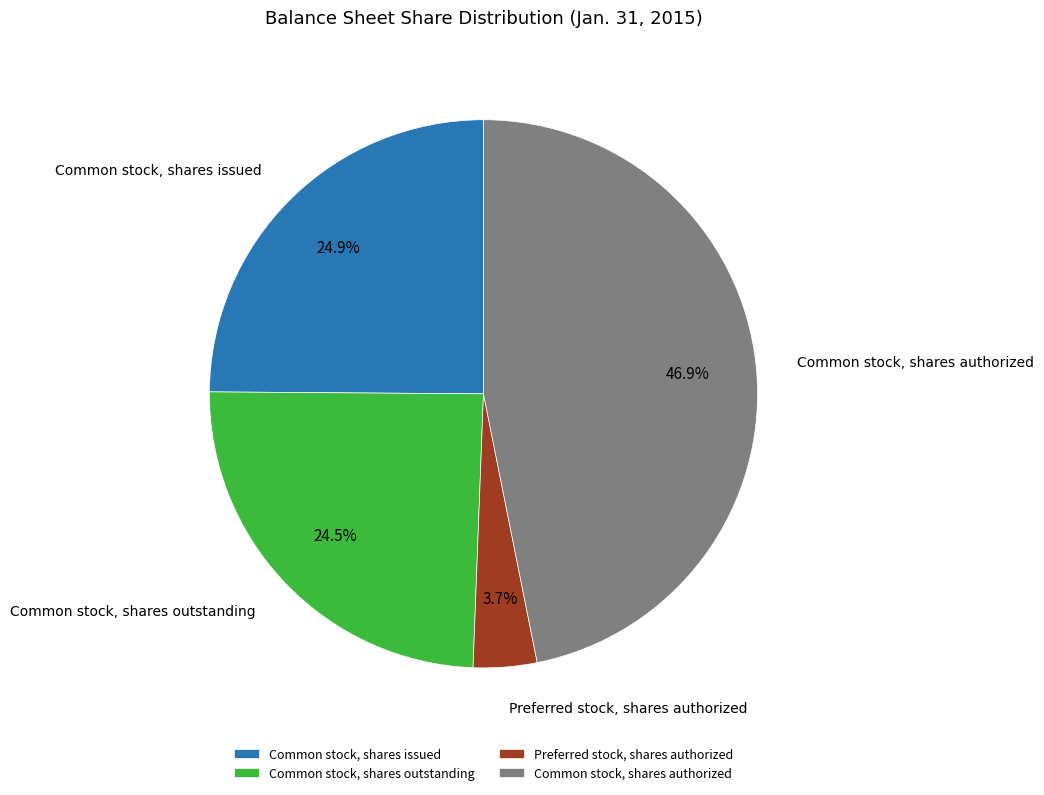

Which category has the smallest portion of the pie?

Preferred stock, shares authorized